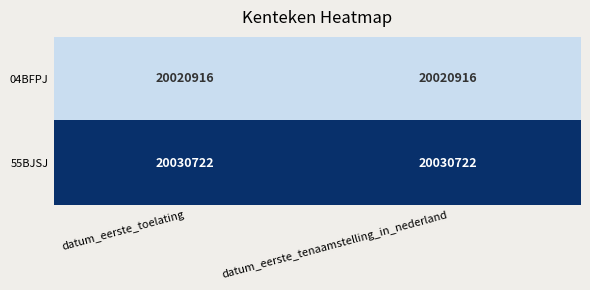

The 55BJSJ series shows 20030722 at datum_eerste_toelating. True or false?

True